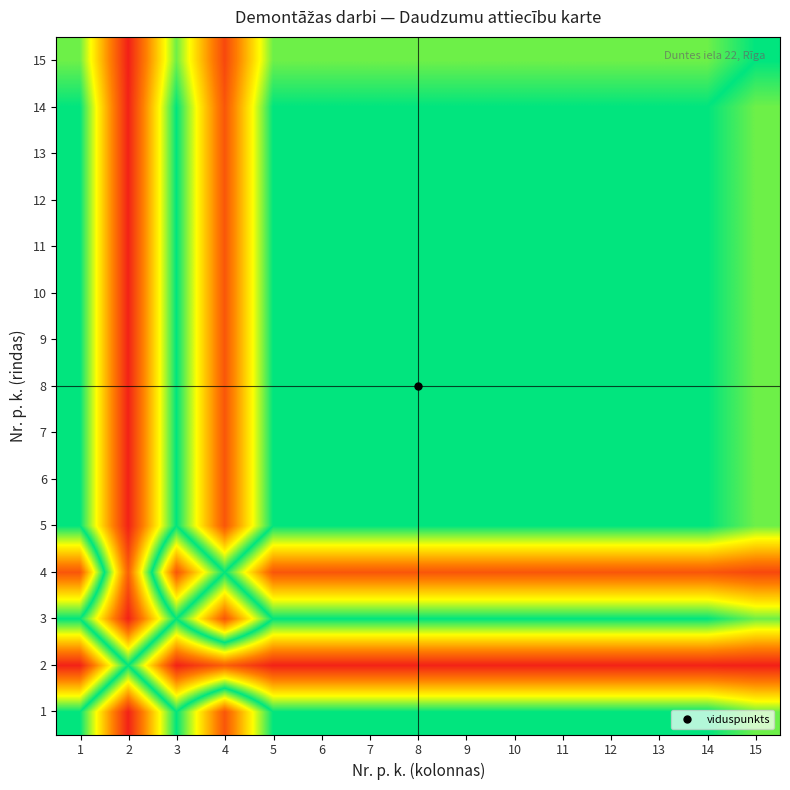

Reading right to left, transcribe all the data shown in this chart.

1: 15=0.6	14=0.5	13=0.5	12=0.5	11=0.5	10=0.5	9=0.5	8=0.5	7=0.5	6=0.5	5=0.5	4=0.1	3=0.5	2=0.0	1=0.5
2: 15=1.0	14=1.0	13=1.0	12=1.0	11=1.0	10=1.0	9=1.0	8=1.0	7=1.0	6=1.0	5=1.0	4=0.9	3=1.0	2=0.5	1=1.0
3: 15=0.6	14=0.5	13=0.5	12=0.5	11=0.5	10=0.5	9=0.5	8=0.5	7=0.5	6=0.5	5=0.5	4=0.1	3=0.5	2=0.0	1=0.5
4: 15=0.9	14=0.9	13=0.9	12=0.9	11=0.9	10=0.9	9=0.9	8=0.9	7=0.9	6=0.9	5=0.9	4=0.5	3=0.9	2=0.1	1=0.9
5: 15=0.6	14=0.5	13=0.5	12=0.5	11=0.5	10=0.5	9=0.5	8=0.5	7=0.5	6=0.5	5=0.5	4=0.1	3=0.5	2=0.0	1=0.5
6: 15=0.6	14=0.5	13=0.5	12=0.5	11=0.5	10=0.5	9=0.5	8=0.5	7=0.5	6=0.5	5=0.5	4=0.1	3=0.5	2=0.0	1=0.5
7: 15=0.6	14=0.5	13=0.5	12=0.5	11=0.5	10=0.5	9=0.5	8=0.5	7=0.5	6=0.5	5=0.5	4=0.1	3=0.5	2=0.0	1=0.5
8: 15=0.6	14=0.5	13=0.5	12=0.5	11=0.5	10=0.5	9=0.5	8=0.5	7=0.5	6=0.5	5=0.5	4=0.1	3=0.5	2=0.0	1=0.5
9: 15=0.6	14=0.5	13=0.5	12=0.5	11=0.5	10=0.5	9=0.5	8=0.5	7=0.5	6=0.5	5=0.5	4=0.1	3=0.5	2=0.0	1=0.5
10: 15=0.6	14=0.5	13=0.5	12=0.5	11=0.5	10=0.5	9=0.5	8=0.5	7=0.5	6=0.5	5=0.5	4=0.1	3=0.5	2=0.0	1=0.5
11: 15=0.6	14=0.5	13=0.5	12=0.5	11=0.5	10=0.5	9=0.5	8=0.5	7=0.5	6=0.5	5=0.5	4=0.1	3=0.5	2=0.0	1=0.5
12: 15=0.6	14=0.5	13=0.5	12=0.5	11=0.5	10=0.5	9=0.5	8=0.5	7=0.5	6=0.5	5=0.5	4=0.1	3=0.5	2=0.0	1=0.5
13: 15=0.6	14=0.5	13=0.5	12=0.5	11=0.5	10=0.5	9=0.5	8=0.5	7=0.5	6=0.5	5=0.5	4=0.1	3=0.5	2=0.0	1=0.5
14: 15=0.6	14=0.5	13=0.5	12=0.5	11=0.5	10=0.5	9=0.5	8=0.5	7=0.5	6=0.5	5=0.5	4=0.1	3=0.5	2=0.0	1=0.5
15: 15=0.5	14=0.4	13=0.4	12=0.4	11=0.4	10=0.4	9=0.4	8=0.4	7=0.4	6=0.4	5=0.4	4=0.1	3=0.4	2=0.0	1=0.4